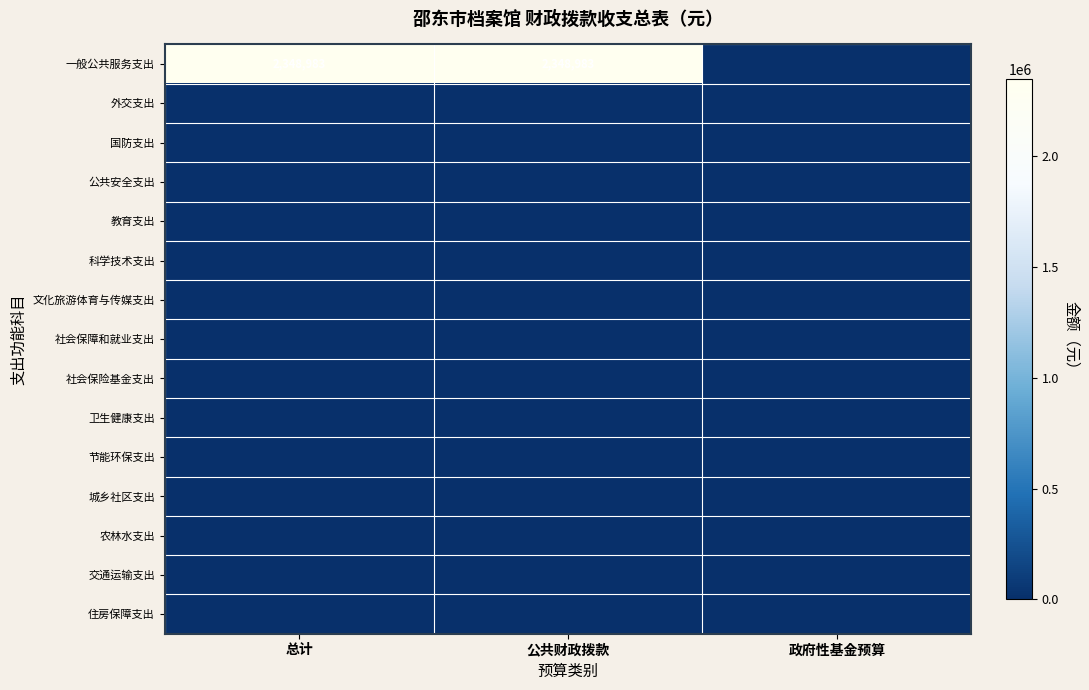

Between 总计 and 政府性基金预算, which series saw the biggest shift?

一般公共服务支出